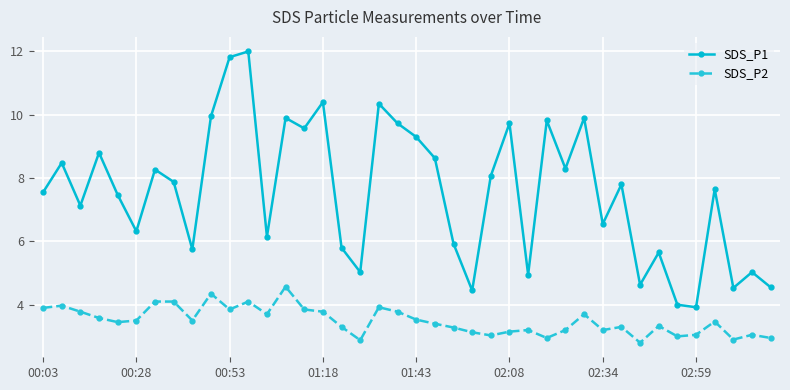

Which series has the widest spread of values?

SDS_P1